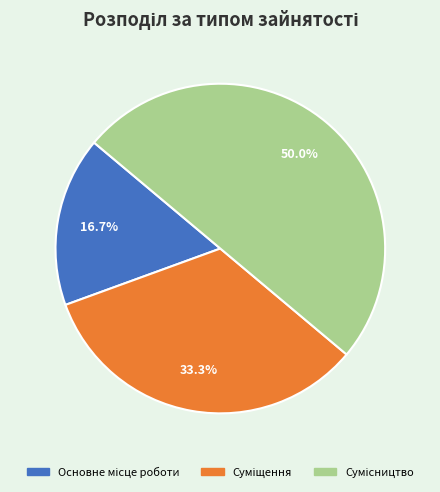

To the nearest percent, what is the average slice percentage?

33%